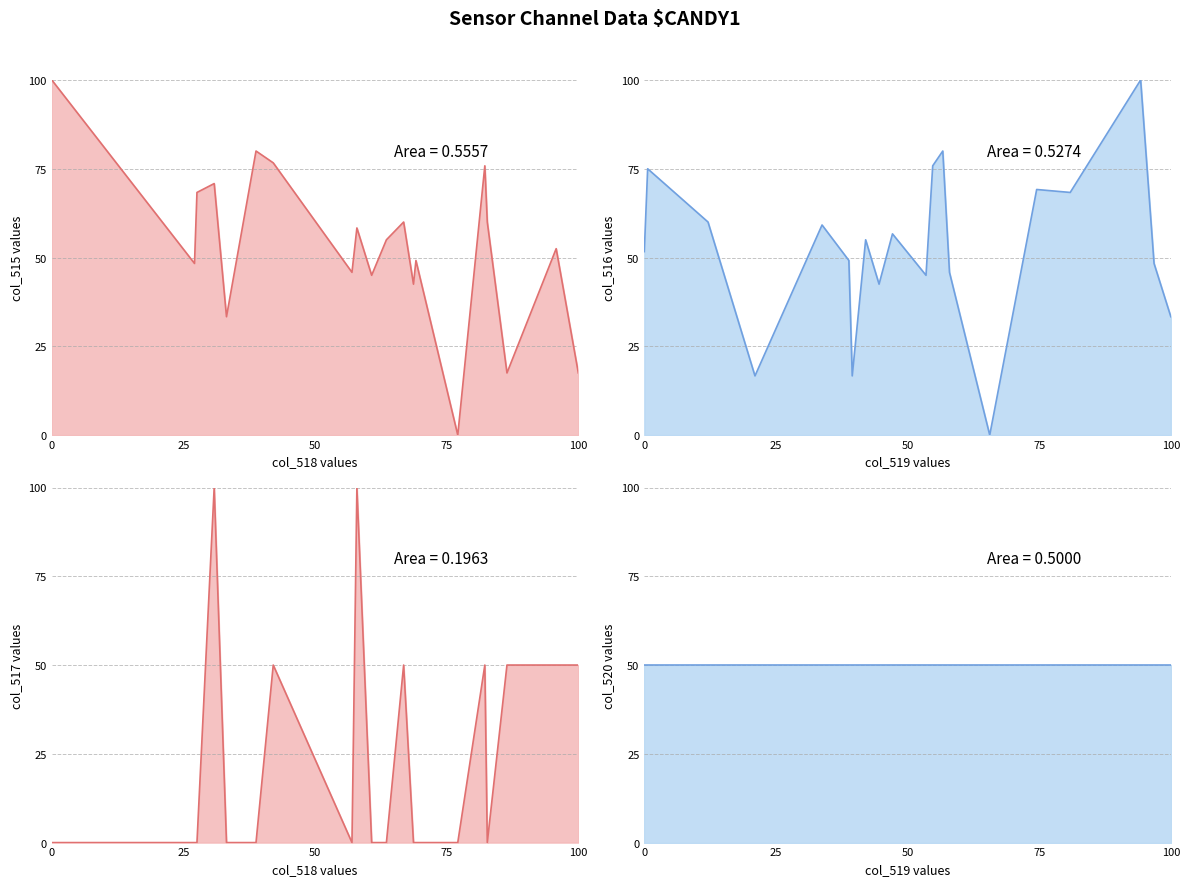

The col_520 series shows 50.0 at 100. True or false?

True